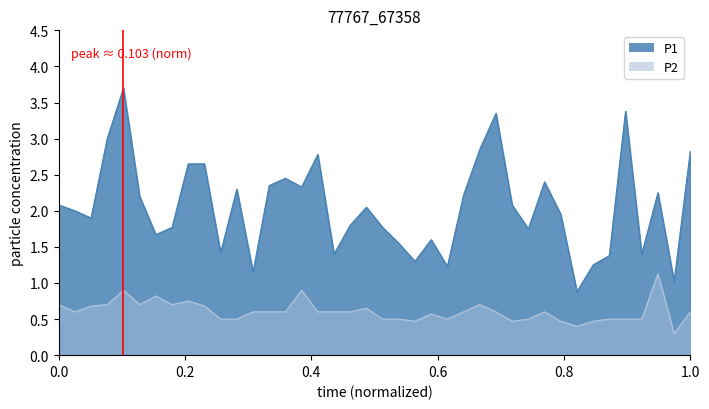

Is the value of P1 at 01:42 greater than the value of P2 at 01:51?

Yes